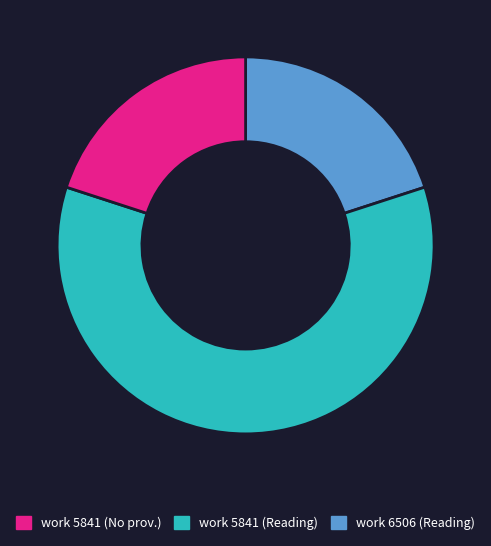

Is there any slice that represents more than half of the pie?

Yes